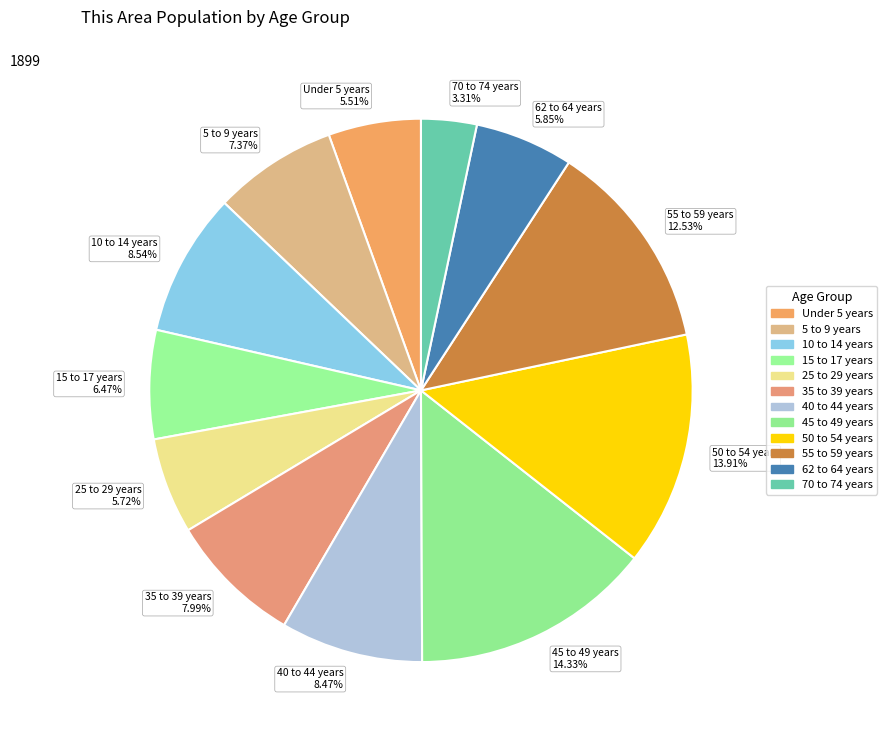

The 62 to 64 years slice represents 15% of the pie. True or false?

False